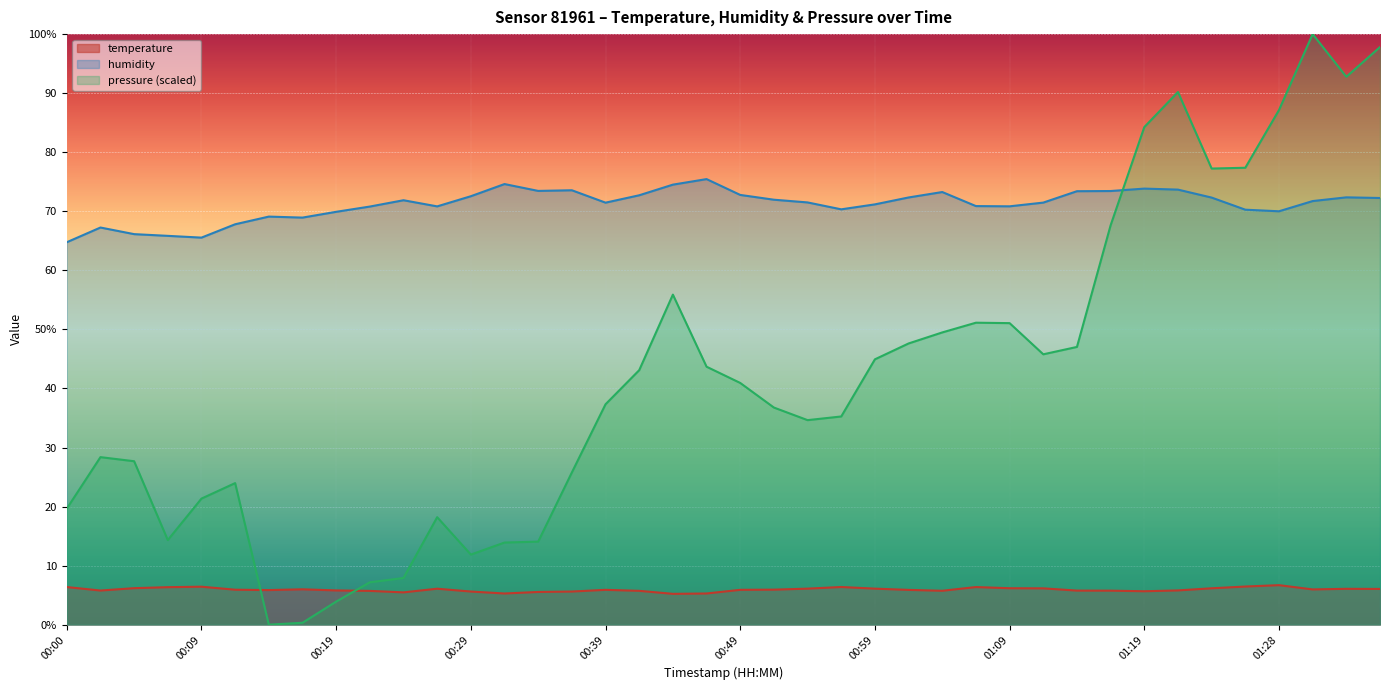

Which series has the widest spread of values?

pressure (scaled)